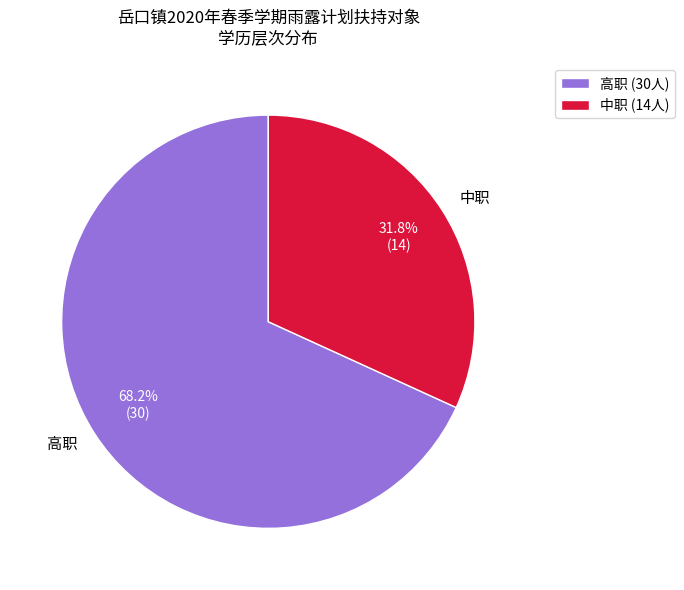

To the nearest percent, what is the average slice percentage?

50%